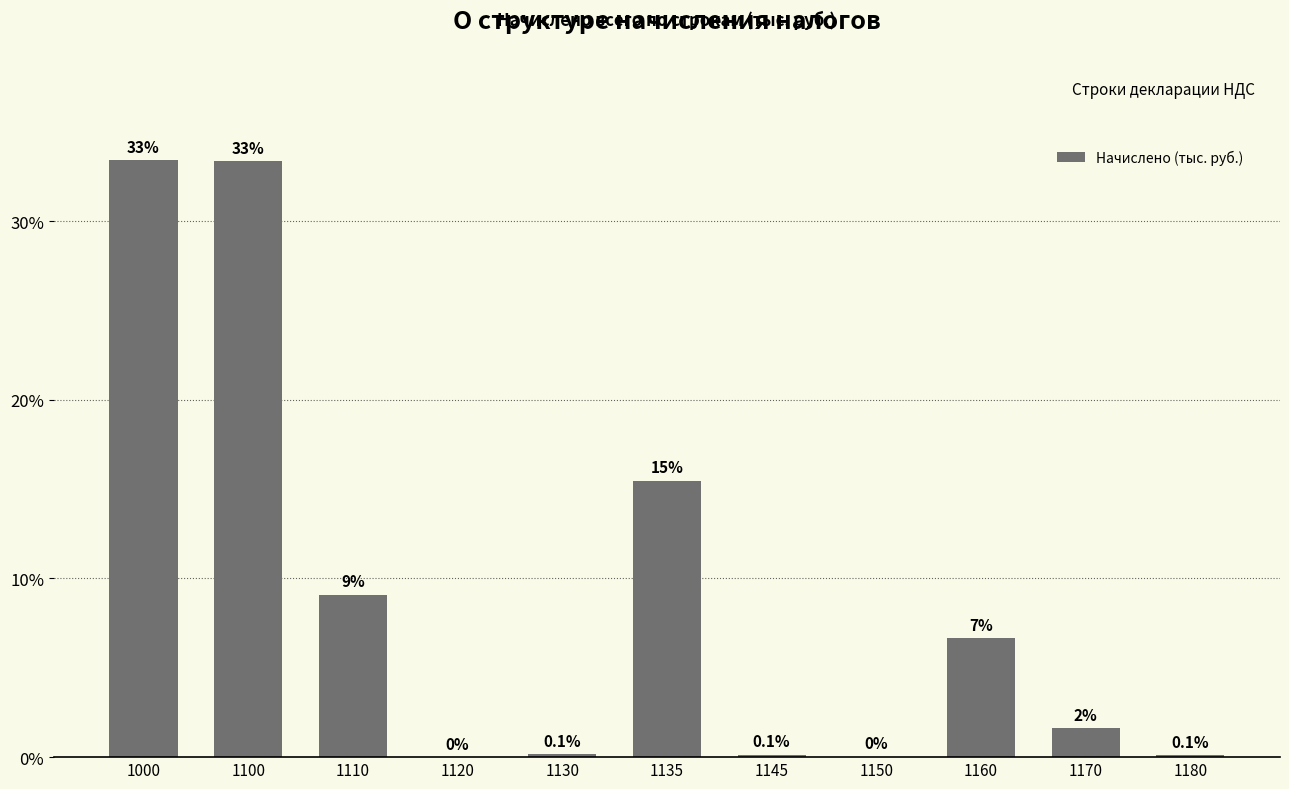

Which label corresponds to the largest value in the chart?

1000